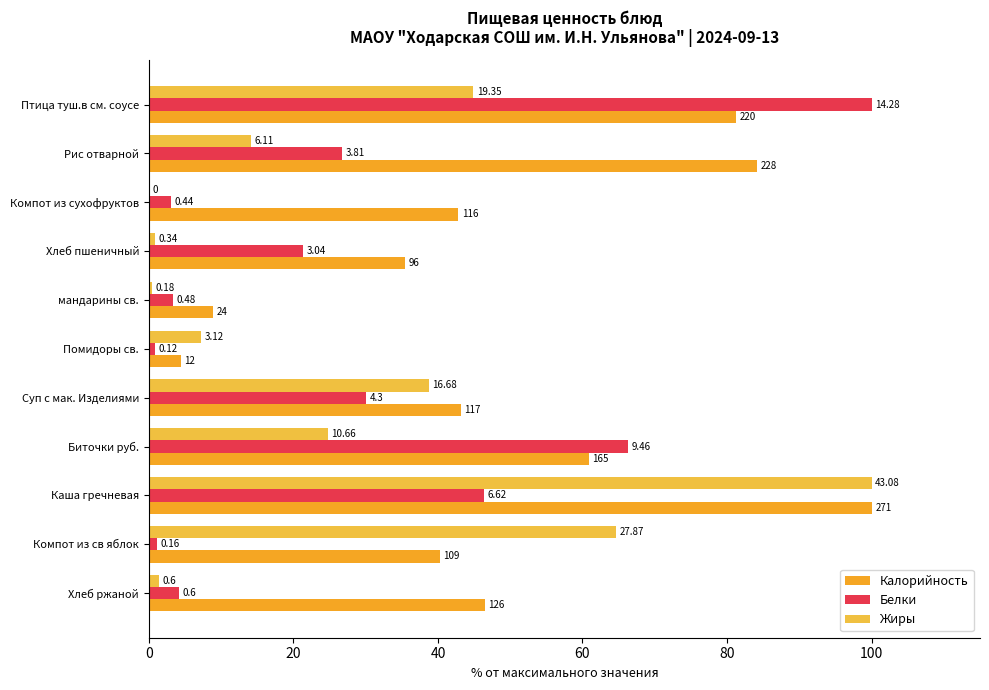

What is the value of the Калорийность bar at the 3rd from the left?

42.8